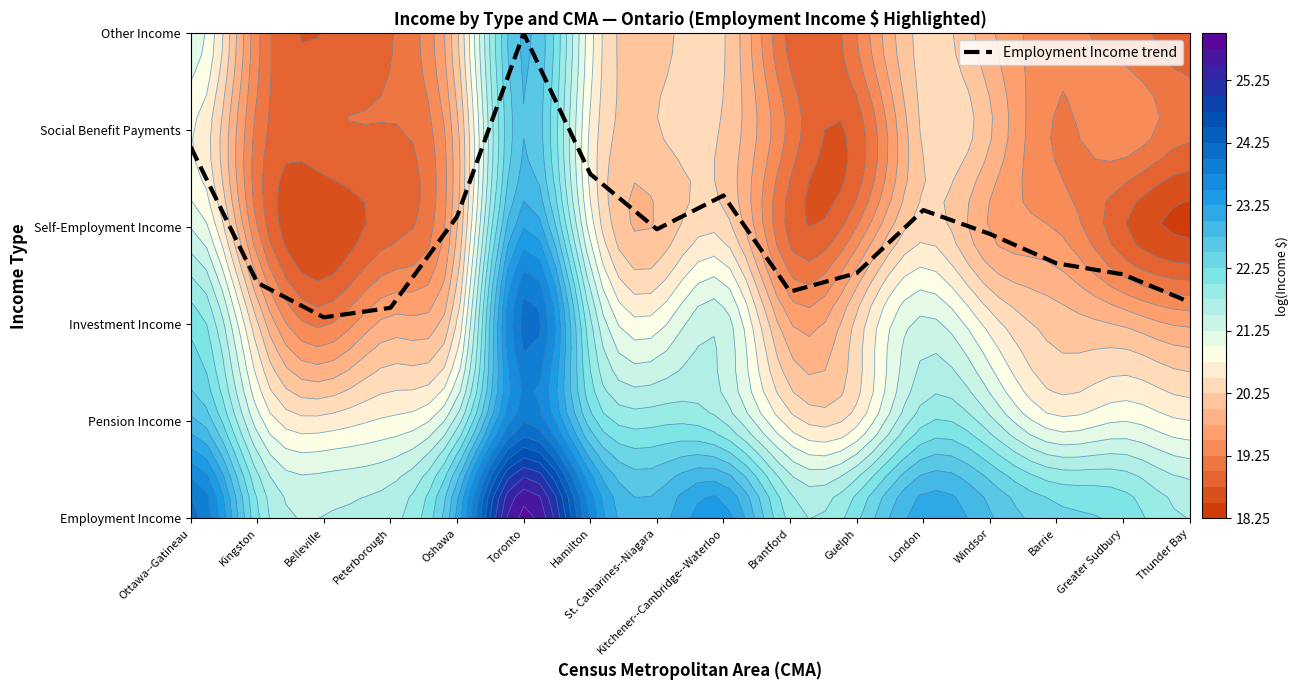

Between Brantford and Ottawa--Gatineau, which is larger?

Ottawa--Gatineau